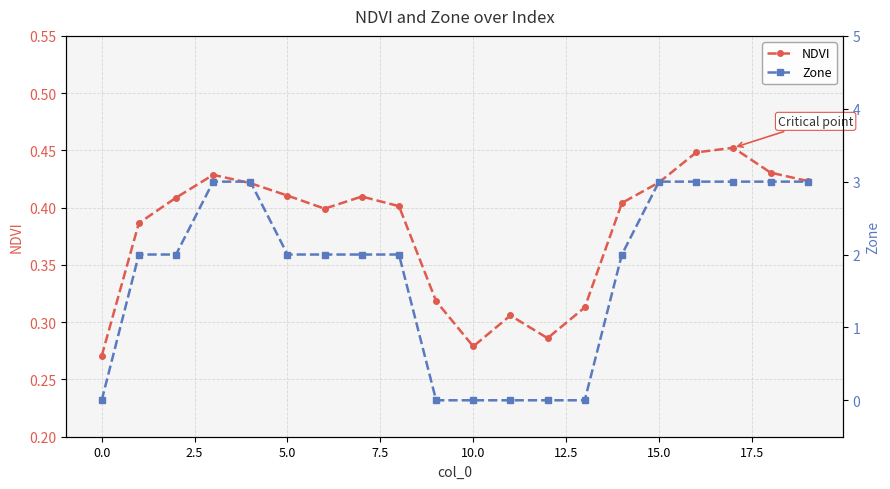

How many lines are shown in the chart?

2